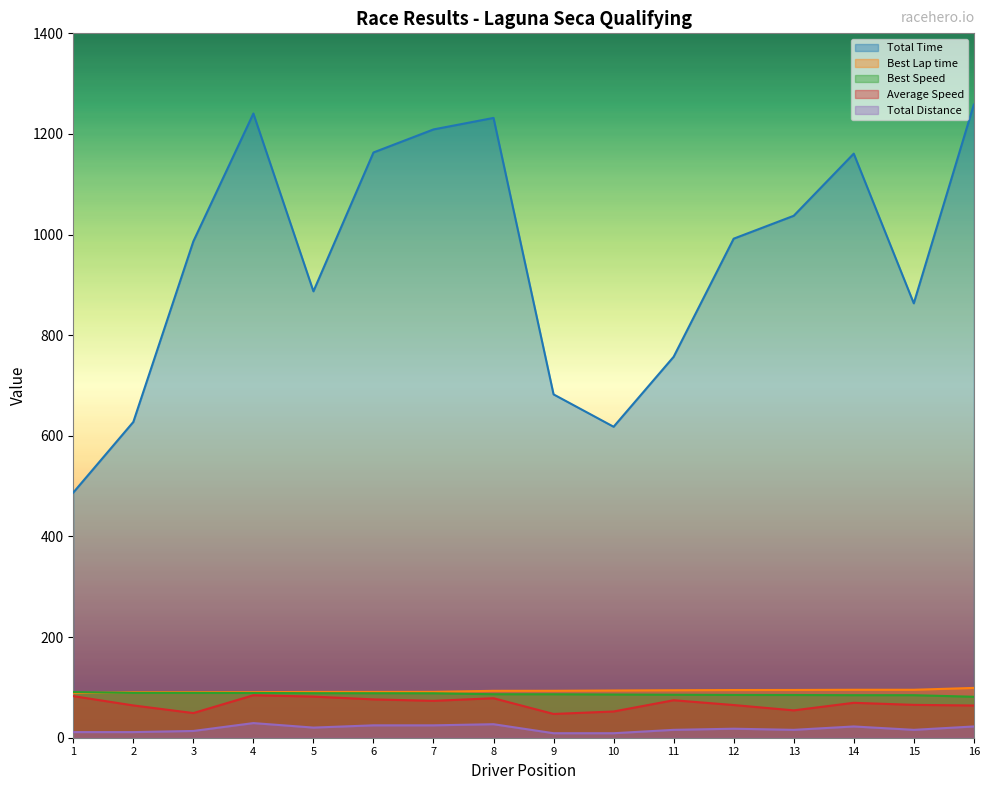

Where does the Average Speed series first go above 69?

1